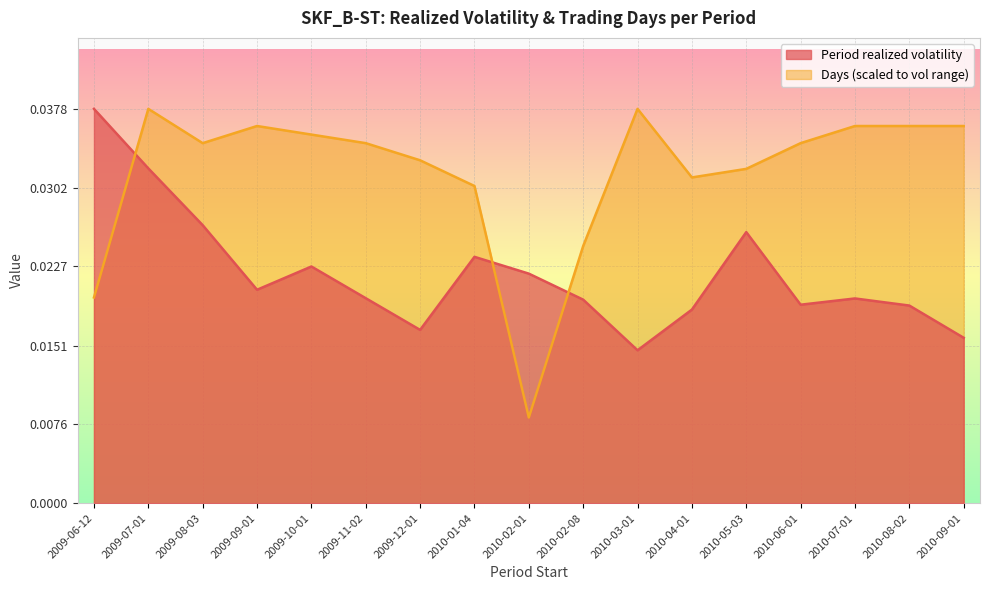

What position from the right is 2010-02-01?

9